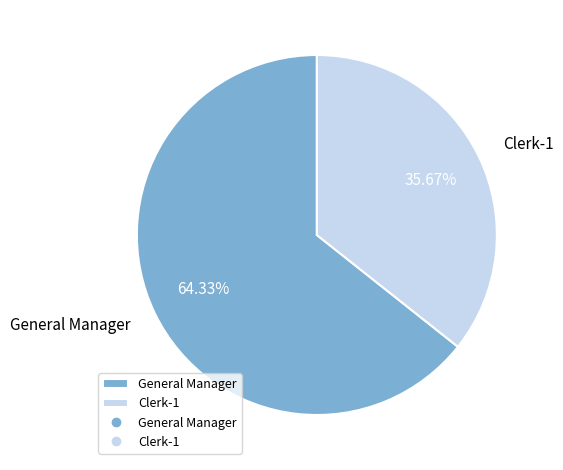

Count the number of slices in the pie.

2